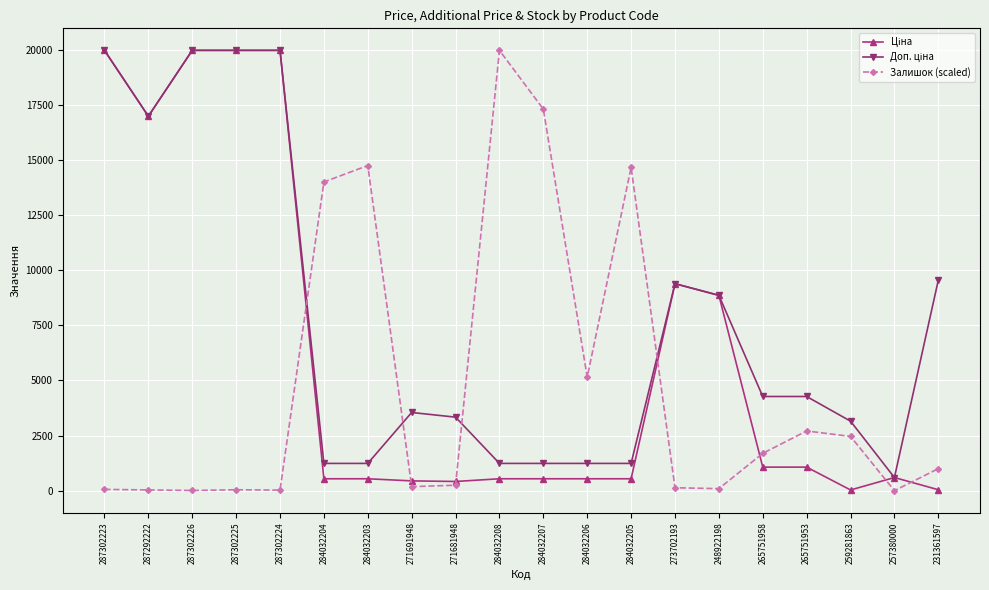

What is the maximum value shown in the chart?

19964.2